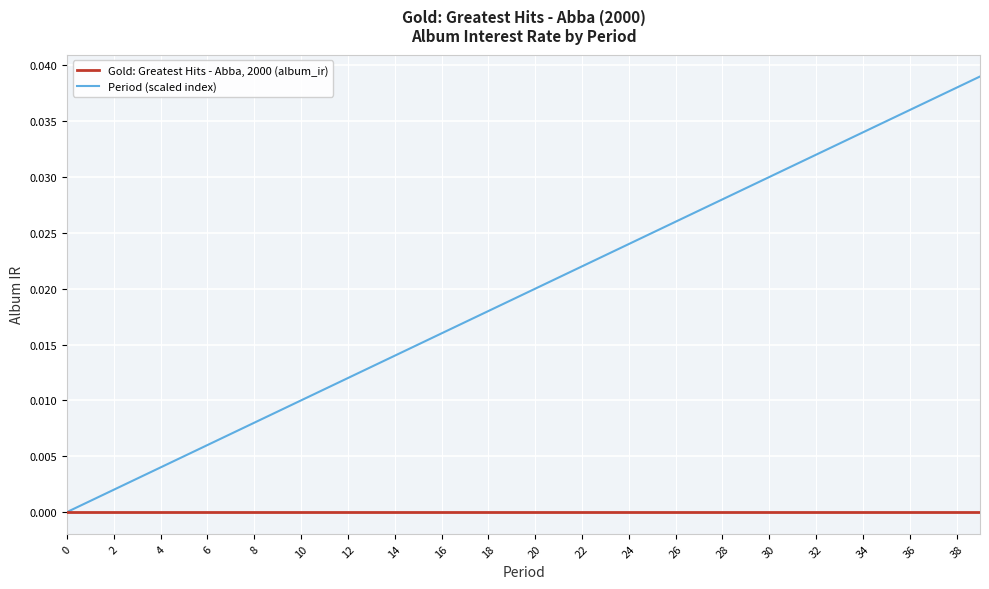

Which series has the largest range (max minus min)?

Period (scaled index)